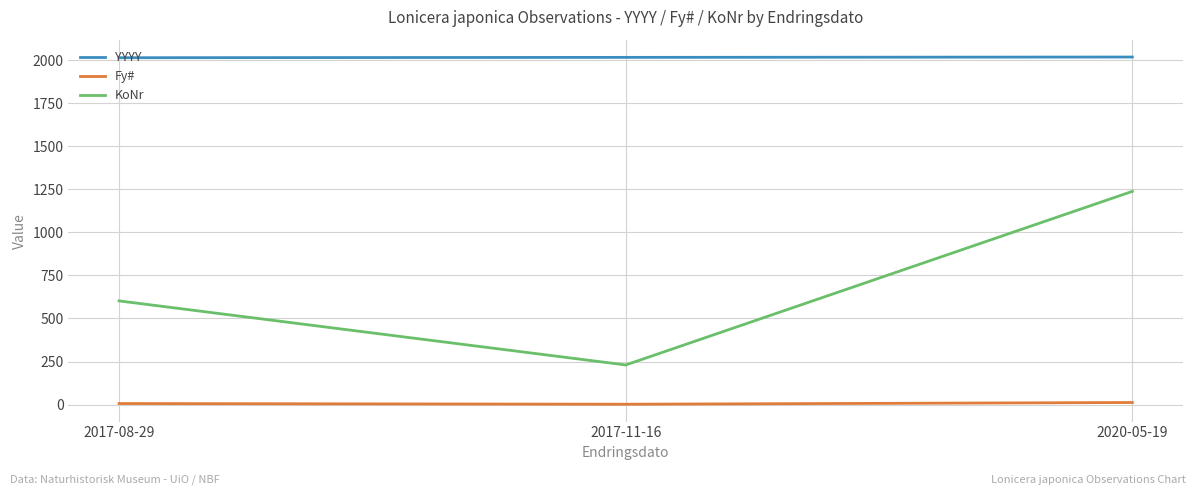

What position from the right is 2017-11-16?

2